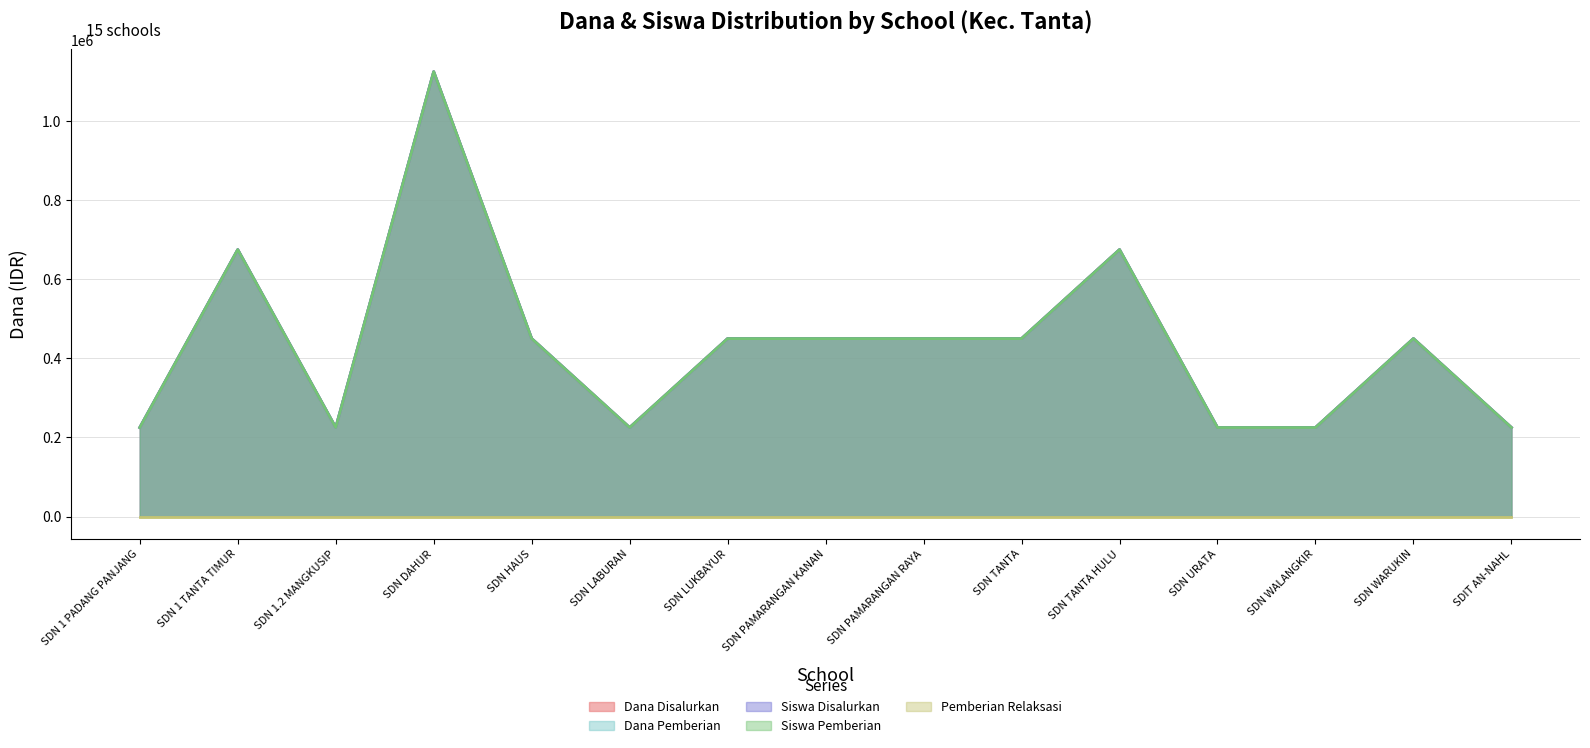

At which category does Dana Pemberian reach its first local valley?

SDN 1.2 MANGKUSIP